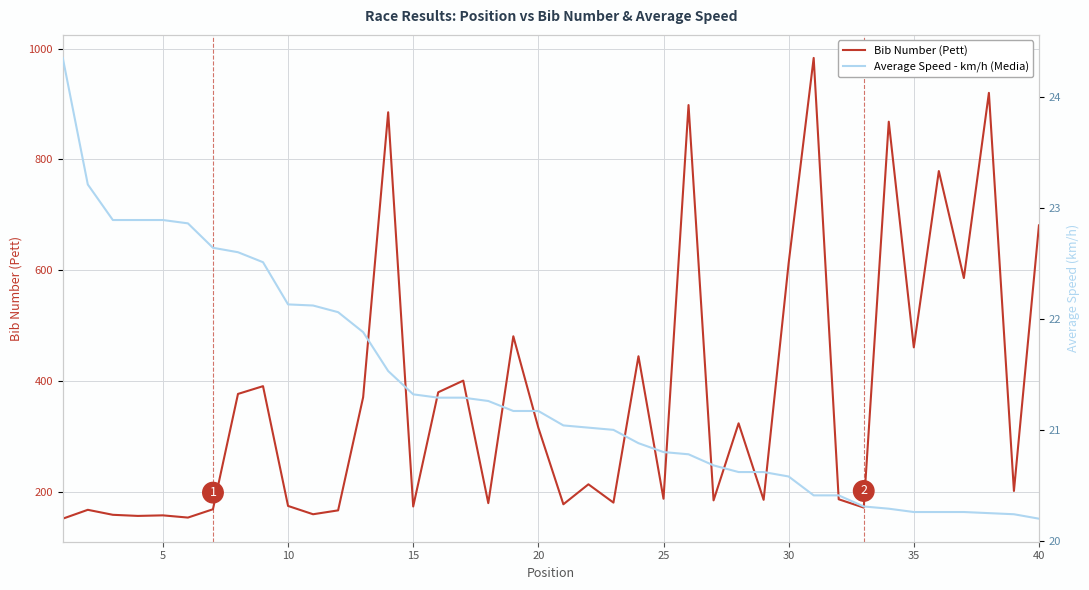

Rank the series by their maximum value, from lowest to highest.

Average Speed - km/h (Media), Bib Number (Pett)